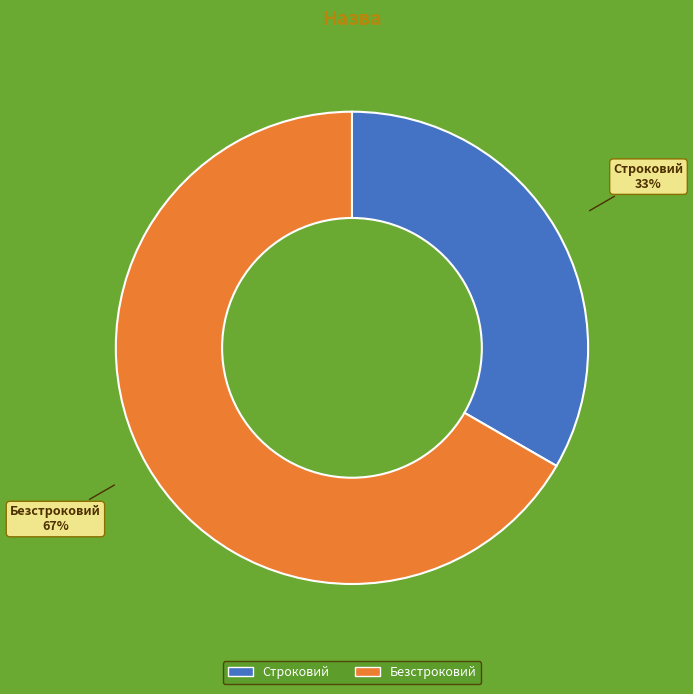

Which has a higher value, Безстроковий or Строковий?

Безстроковий